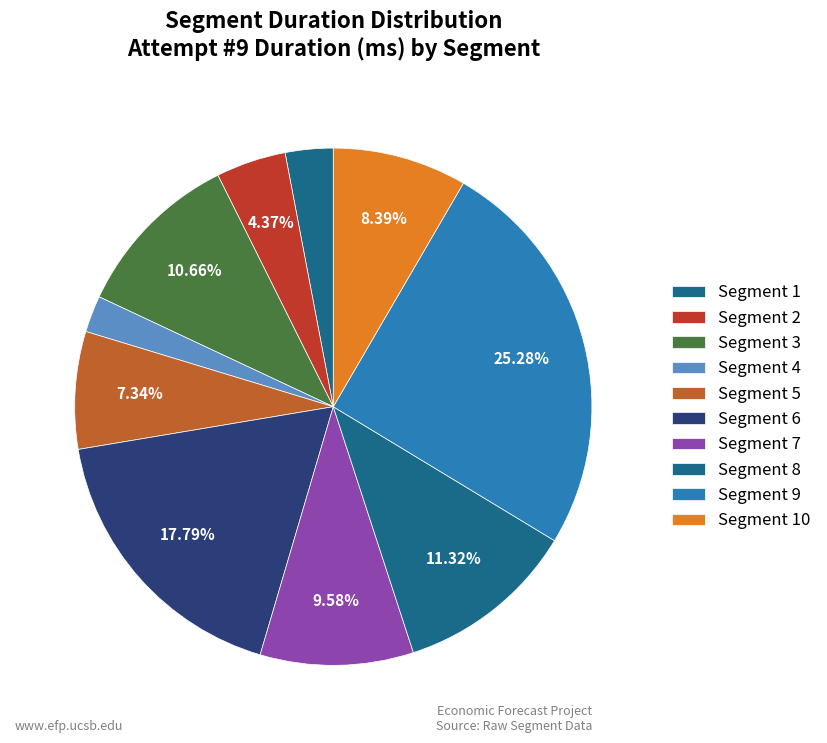

How many slices are in this pie chart?

10